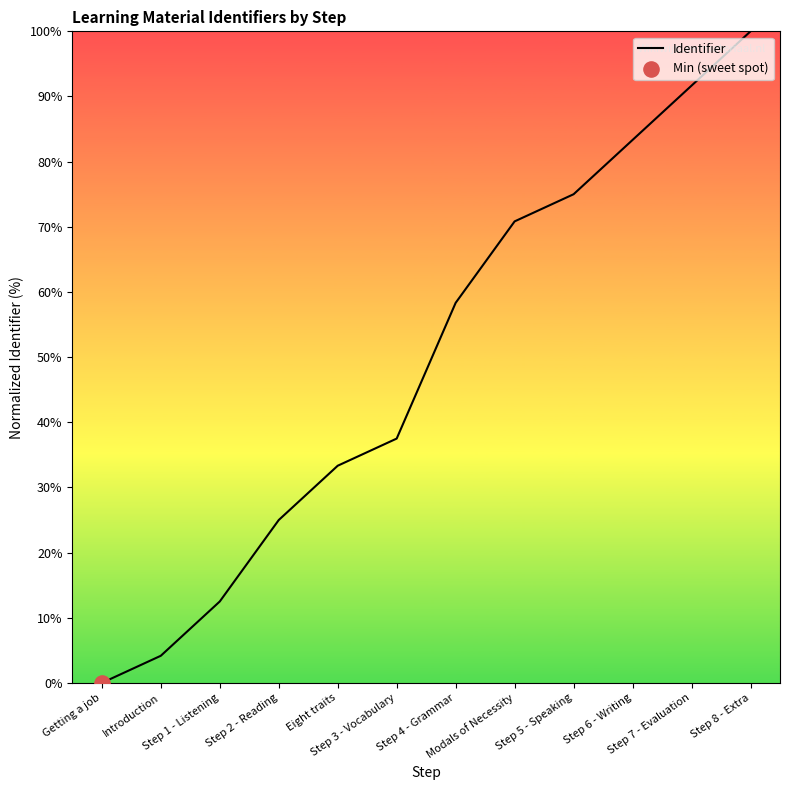

What is the change in value from Step 3 - Vocabulary to Step 8 - Extra?

+62.5